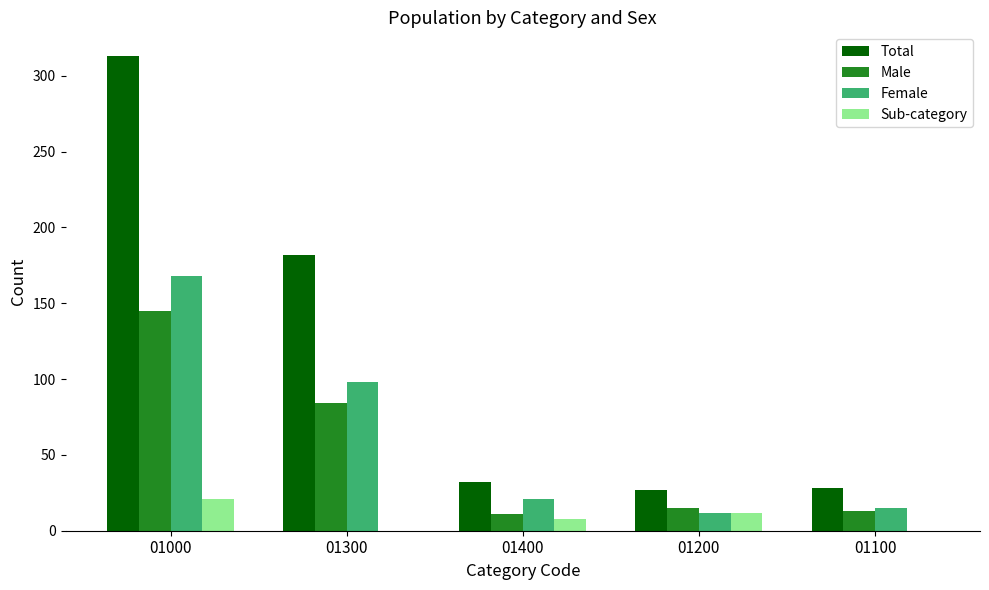

What is the sum of all Male values?

268